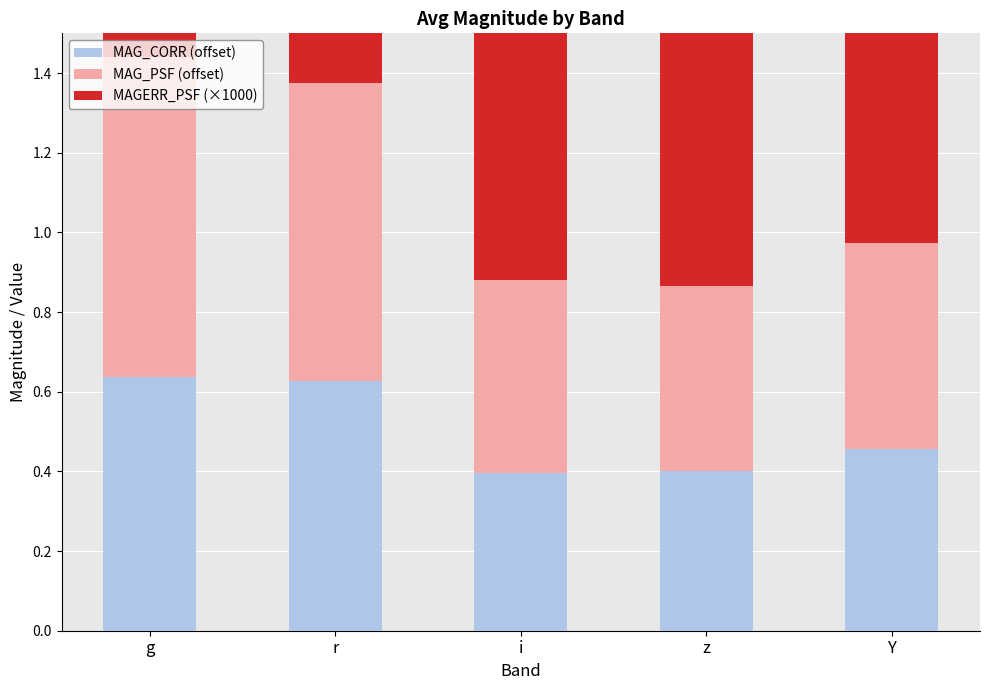

How many bars are there in each group?

3